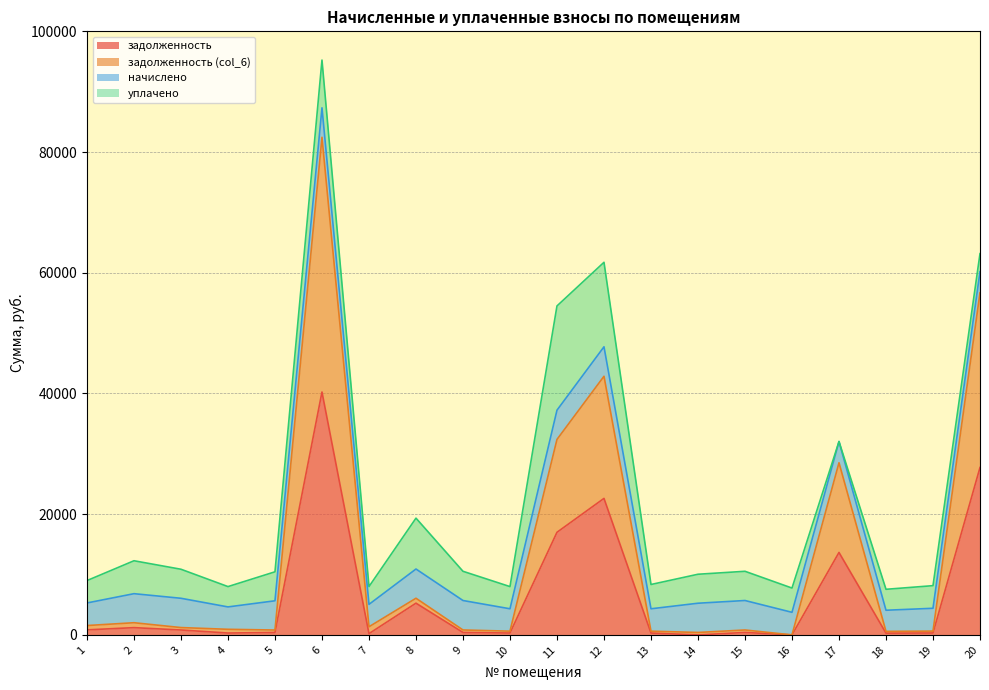

At which category does задолженность (col_6) reach its first local peak?

2